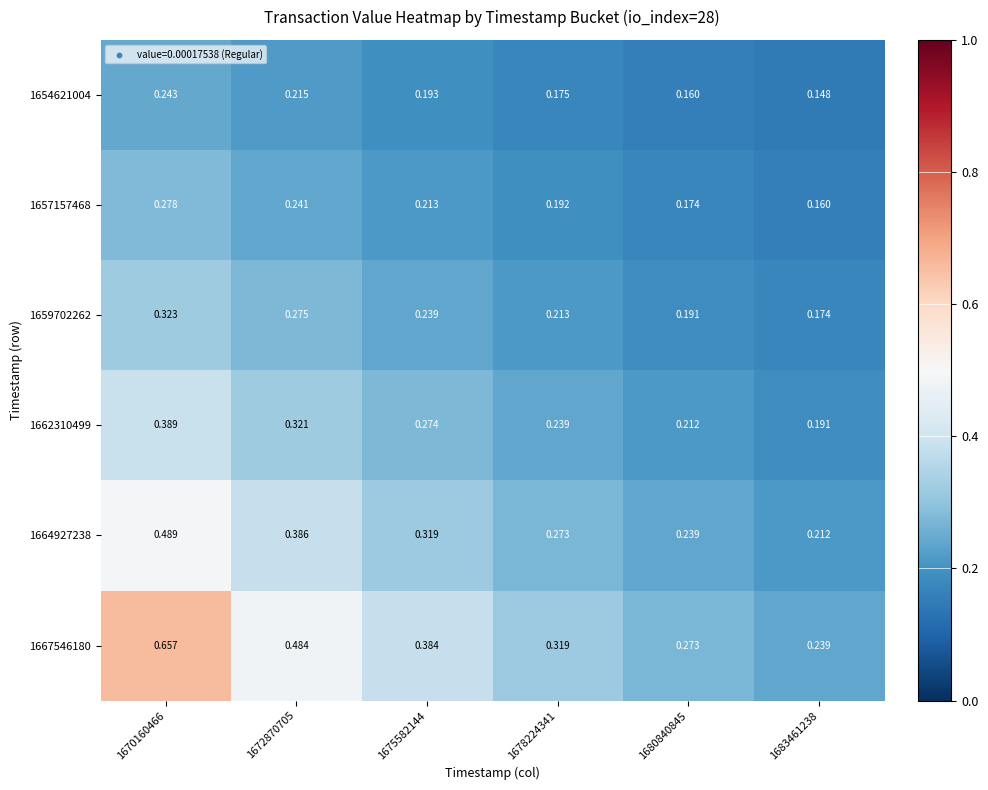

Is the value of 1664927238 at 1675582144 greater than the value of 1654621004 at 1672870705?

Yes